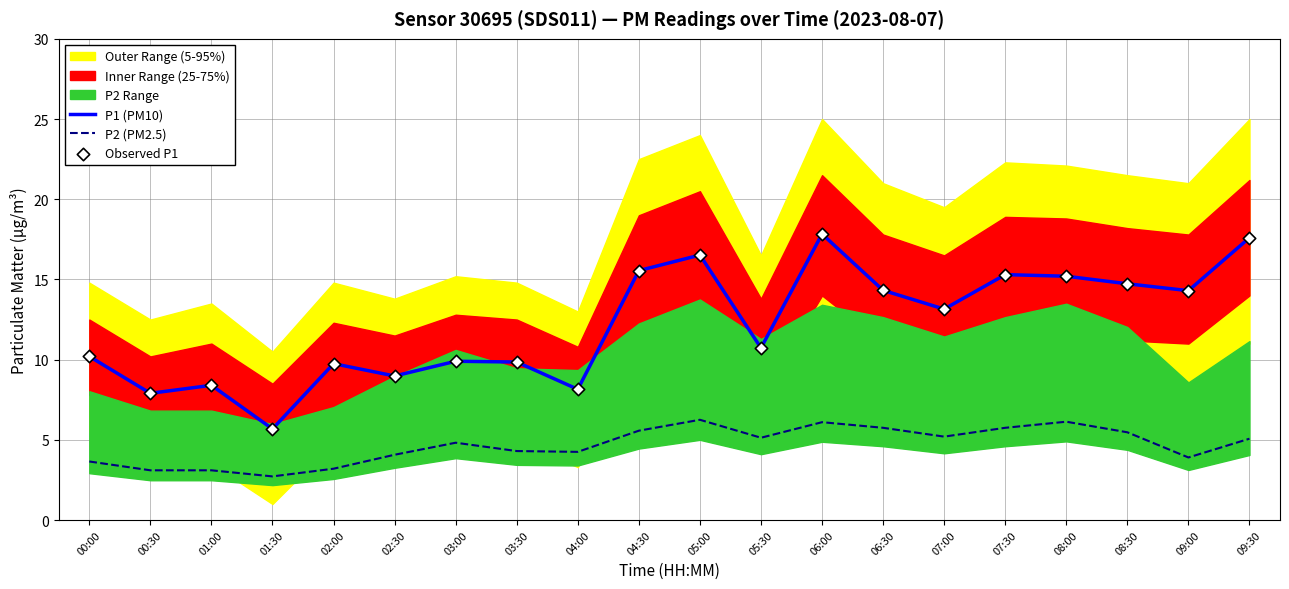

Which series has the largest total across all categories?

P1 (PM10)